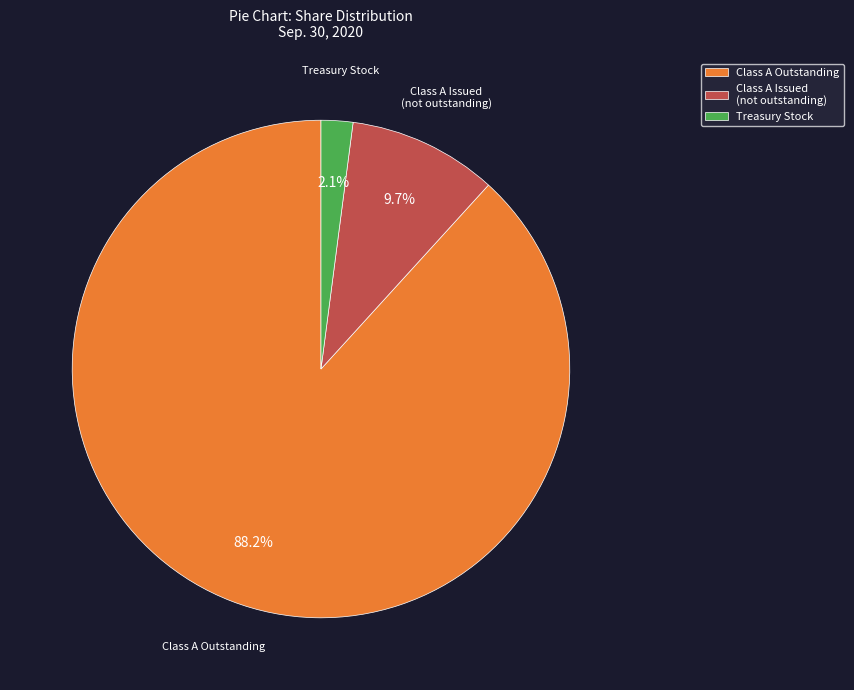

Between Treasury Stock and Class A Outstanding, which is larger?

Class A Outstanding